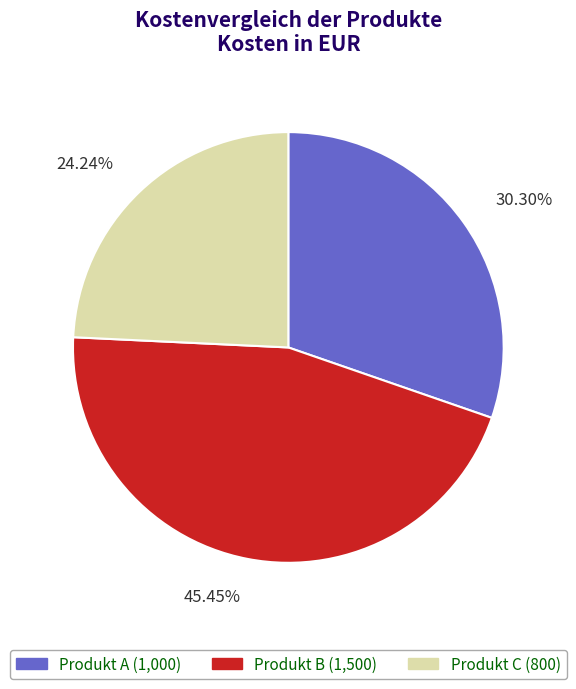

Approximately how many times larger is the value at Produkt B compared to Produkt A?

1.5